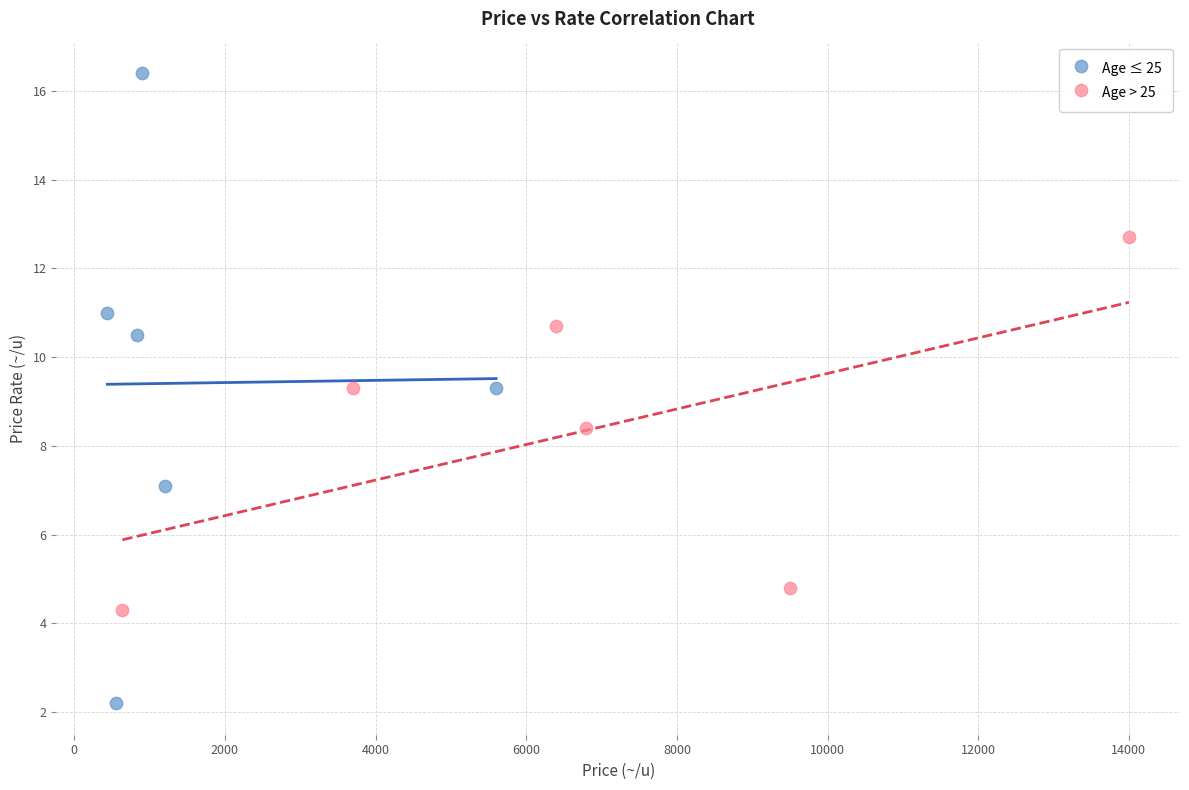

Which series has the widest spread of Y values?

Age ≤ 25